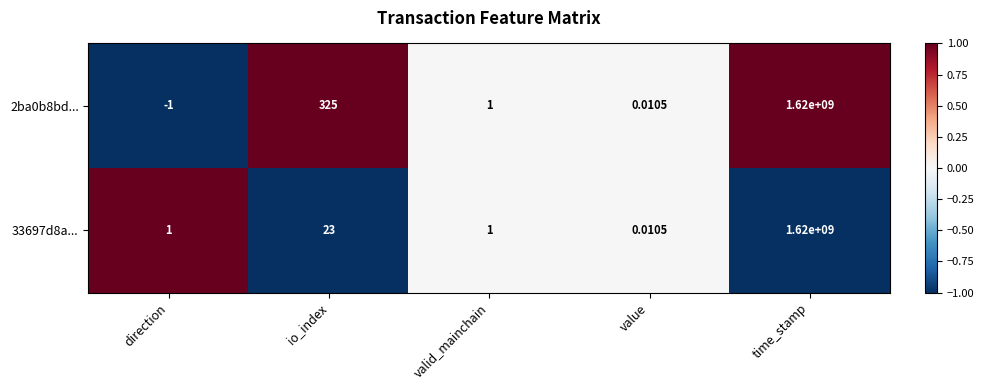

Where is 2ba0b8bd... nearest to the value 809999999?

io_index